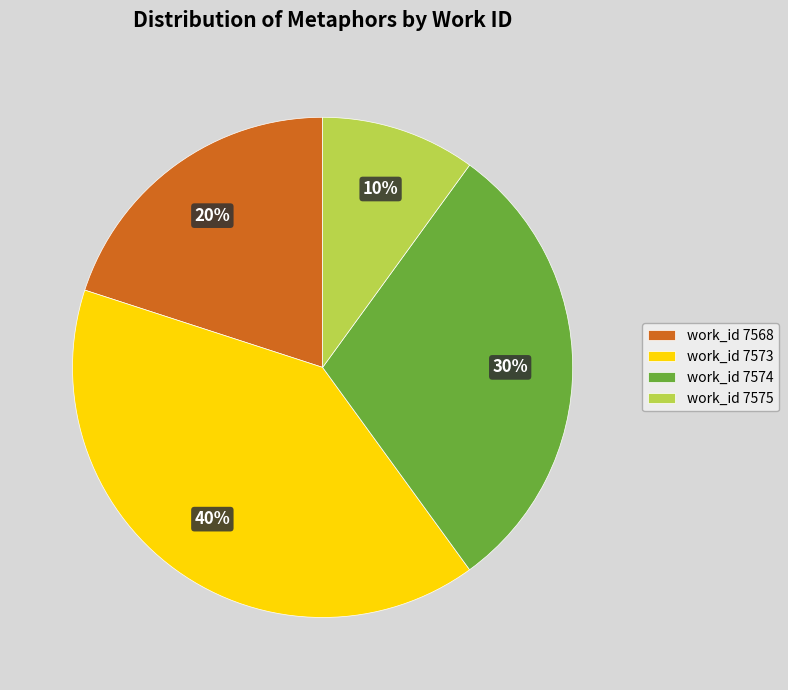

To the nearest percent, what percentage of the pie is work_id 7574?

30%